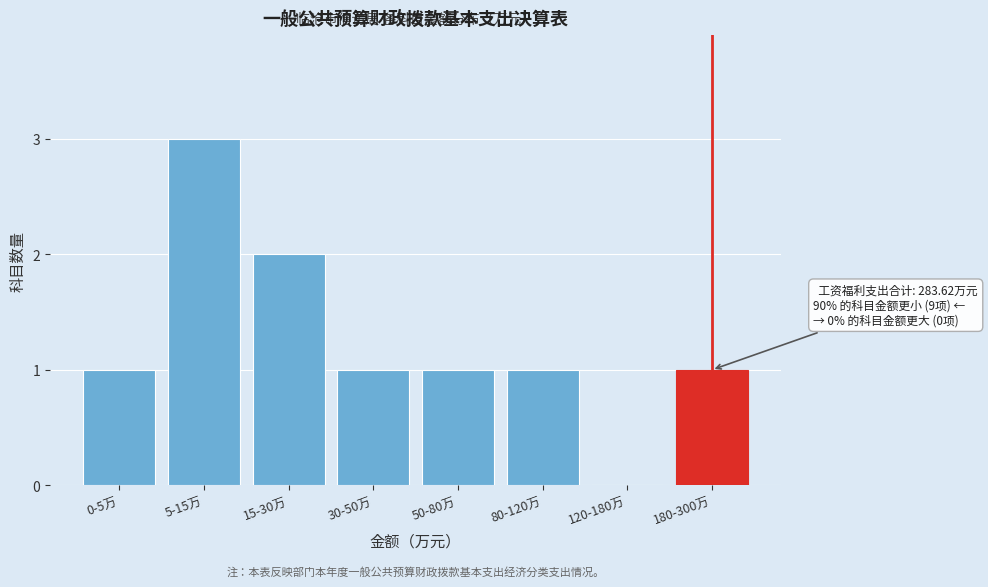

Reading left to right, list all the values displayed in this chart.

0-5万=1	5-15万=3	15-30万=2	30-50万=1	50-80万=1	80-120万=1	120-180万=0	180-300万=1